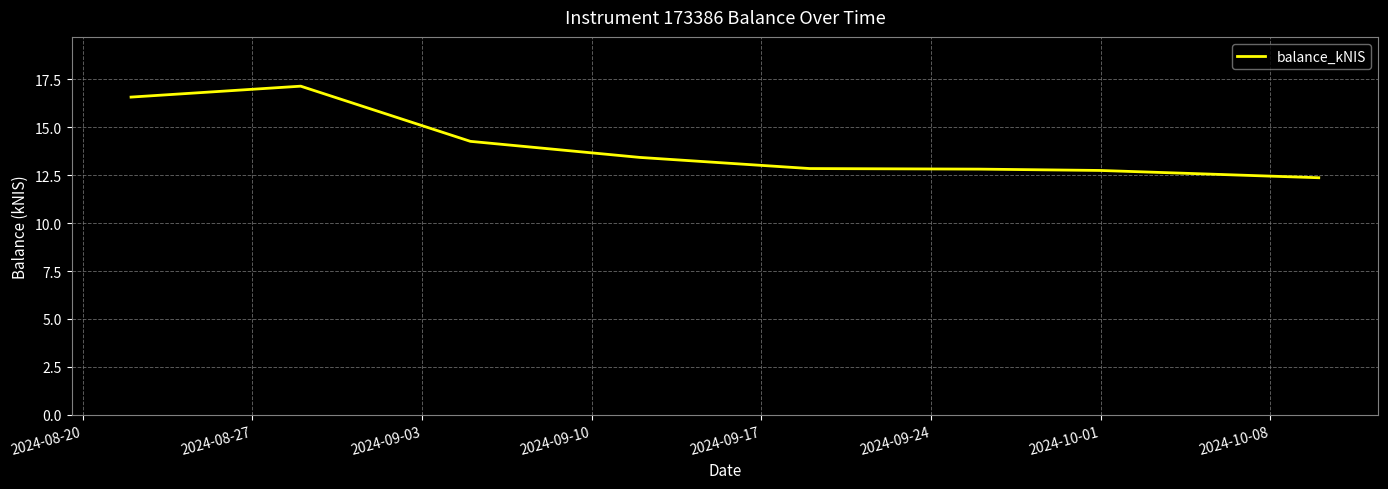

What is the difference between the maximum and minimum values?

4.8